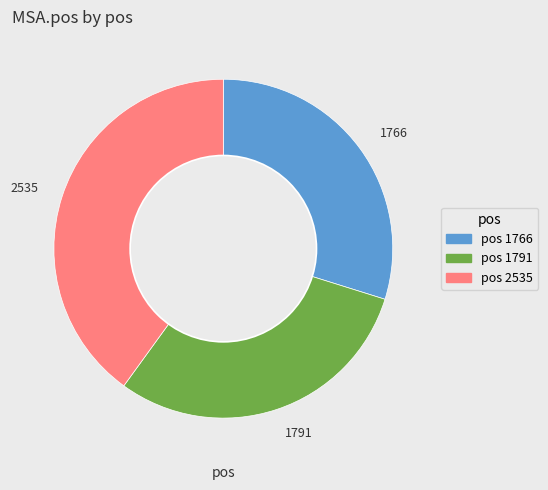

Combined, do 2535 and 1791 account for over 50%?

Yes